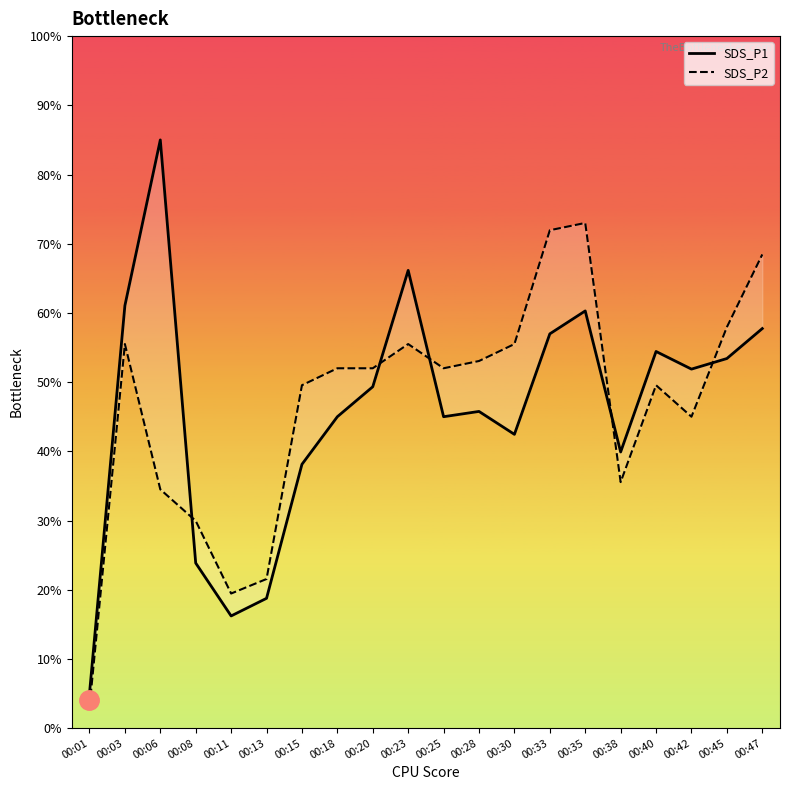

Where do SDS_P2 and SDS_P1 first cross each other?

00:06 and 00:08